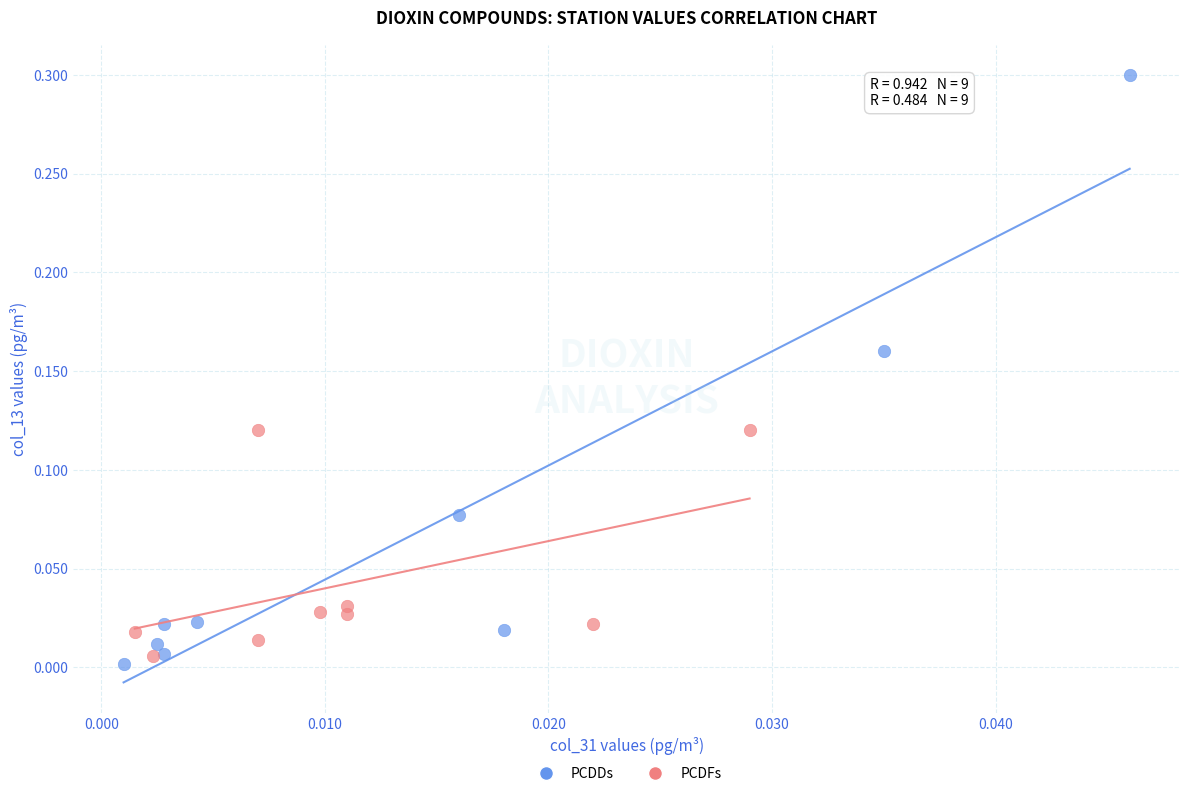

Which series reaches the maximum Y coordinate?

PCDDs